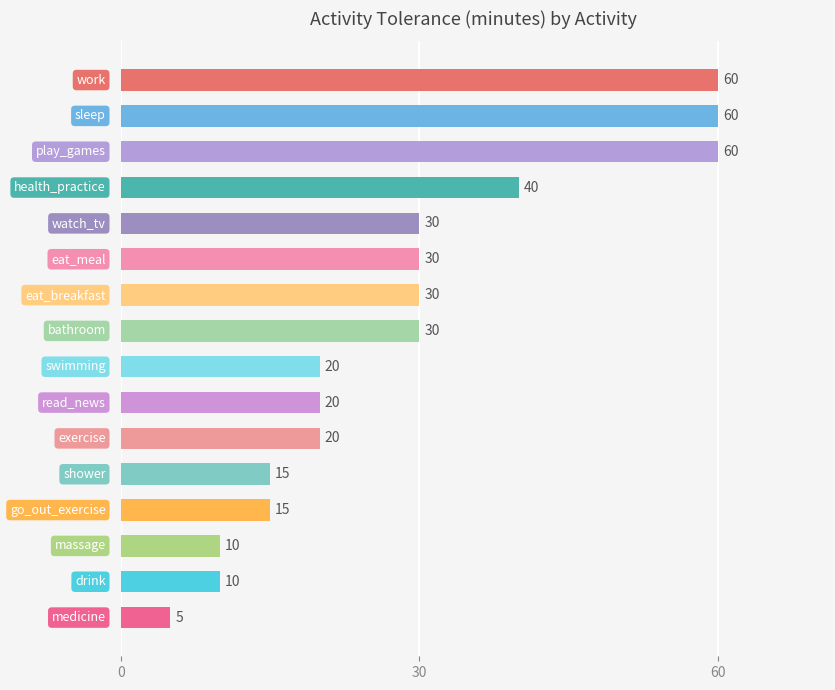

What is the value of the 13th bar from the top?

15